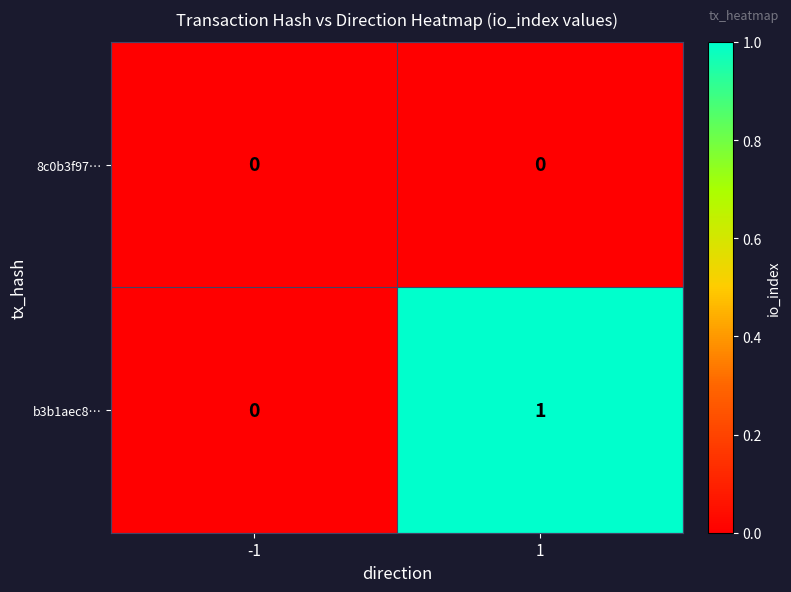

Rank the series by their average value, from lowest to highest.

8c0b3f97…, b3b1aec8…